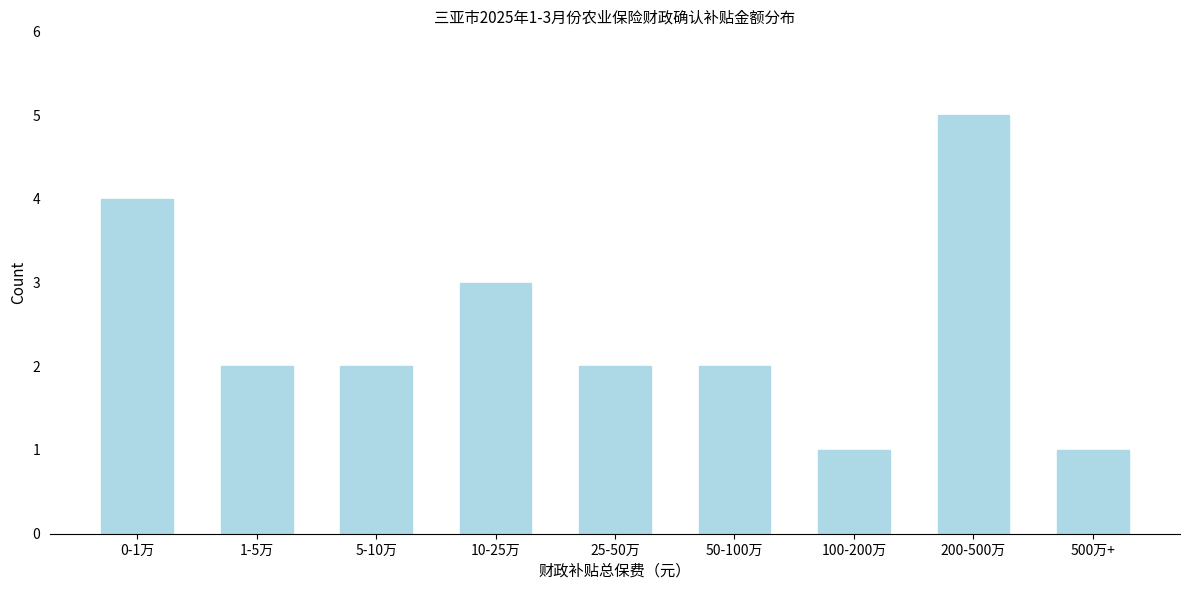

Reading left to right, list all the values displayed in this chart.

0-1万=4	1-5万=2	5-10万=2	10-25万=3	25-50万=2	50-100万=2	100-200万=1	200-500万=5	500万+=1